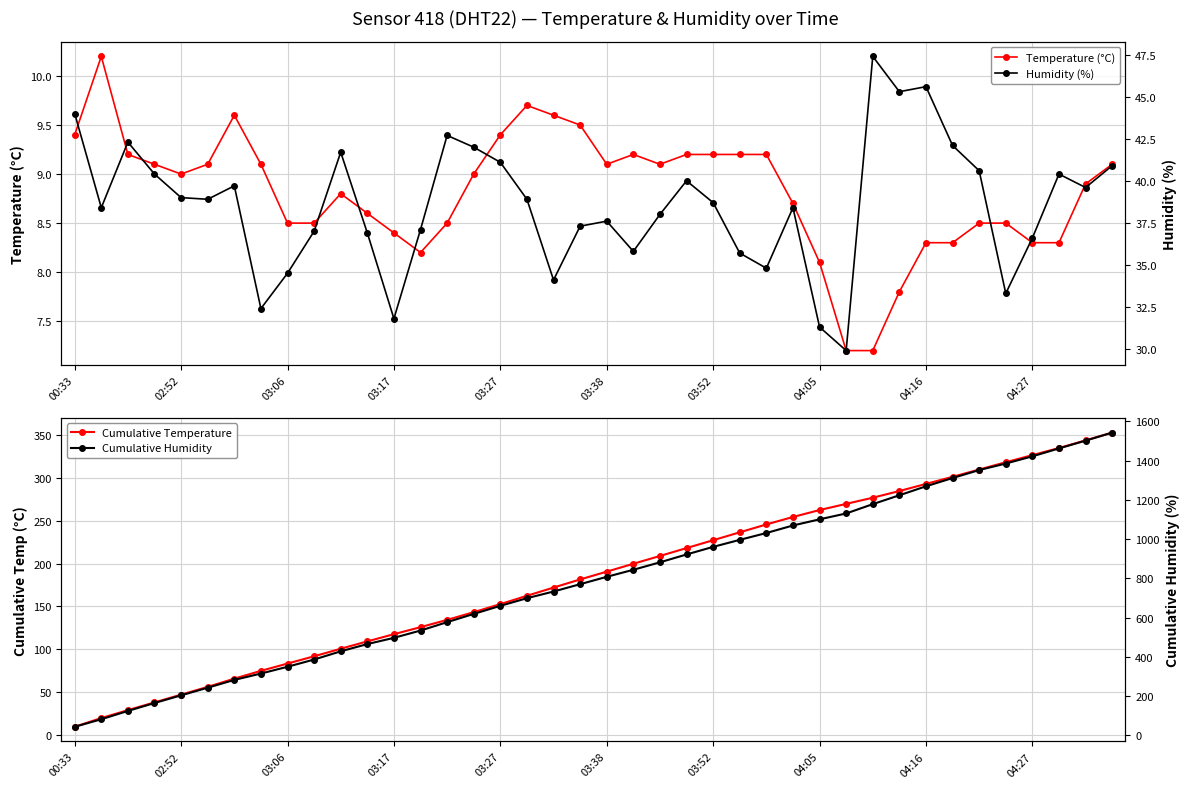

The Temperature (°C) series shows 9.4 at 00:33. True or false?

True